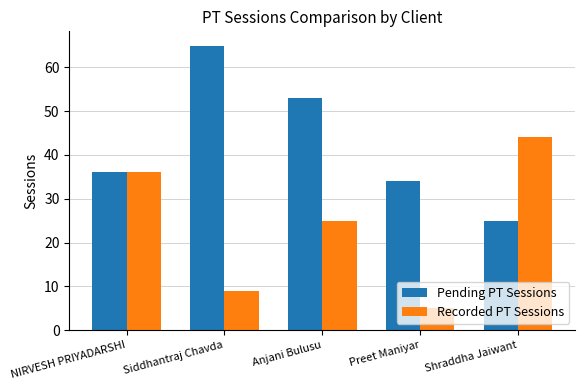

True or false: Pending PT Sessions has a value of 65 at Siddhantraj Chavda.

True